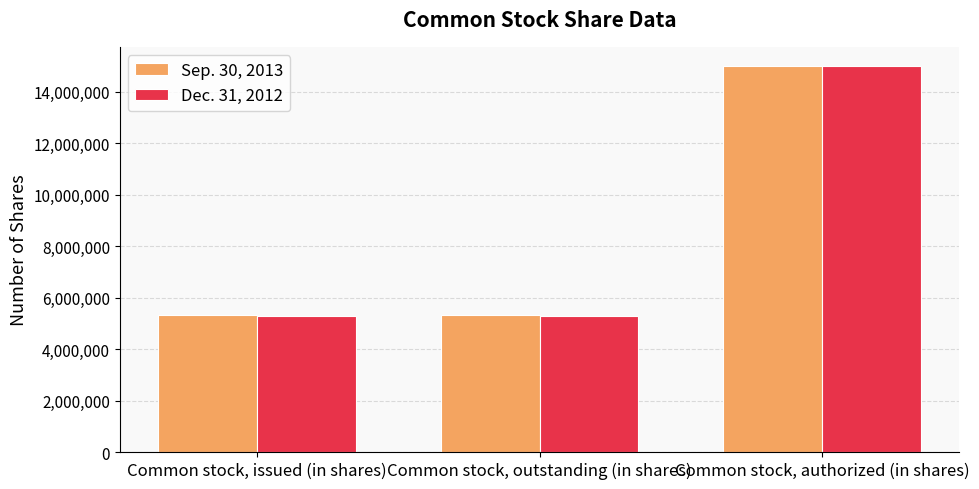

What is the total value across all series at Common stock, authorized (in shares)?

30000000